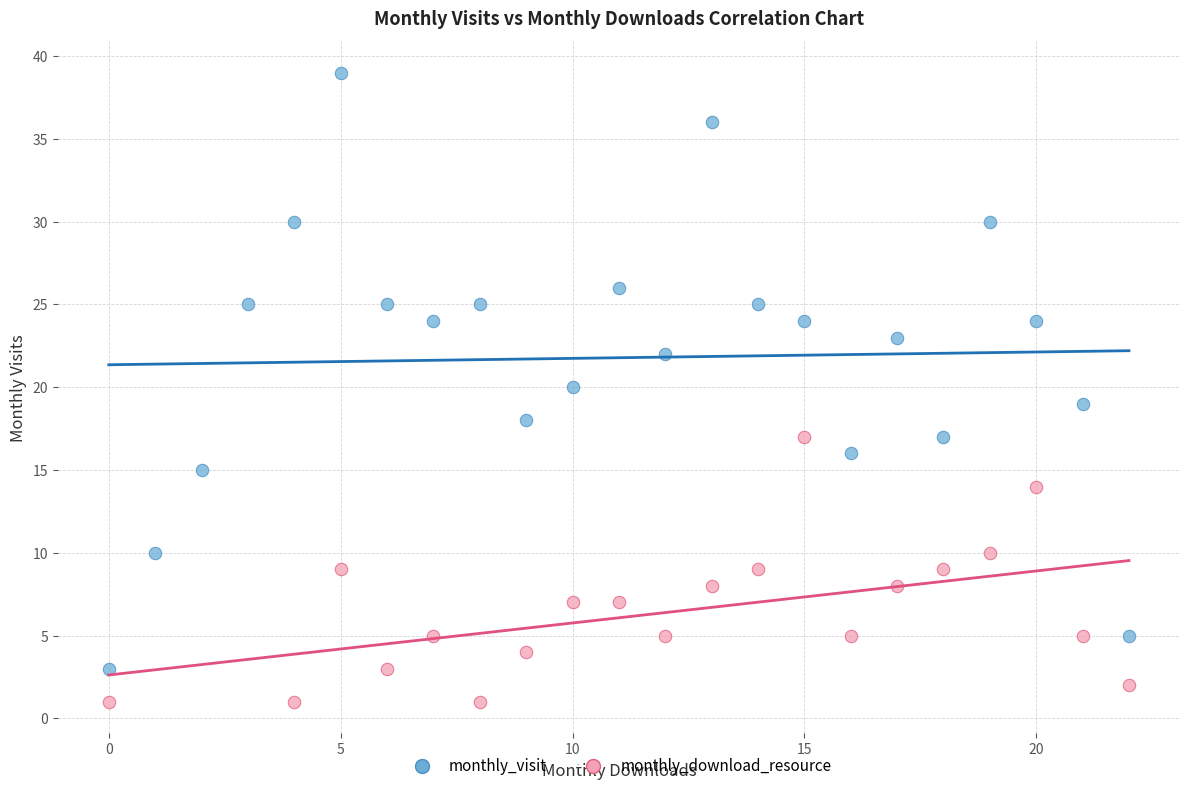

Which series has the widest spread of Y values?

monthly_visit